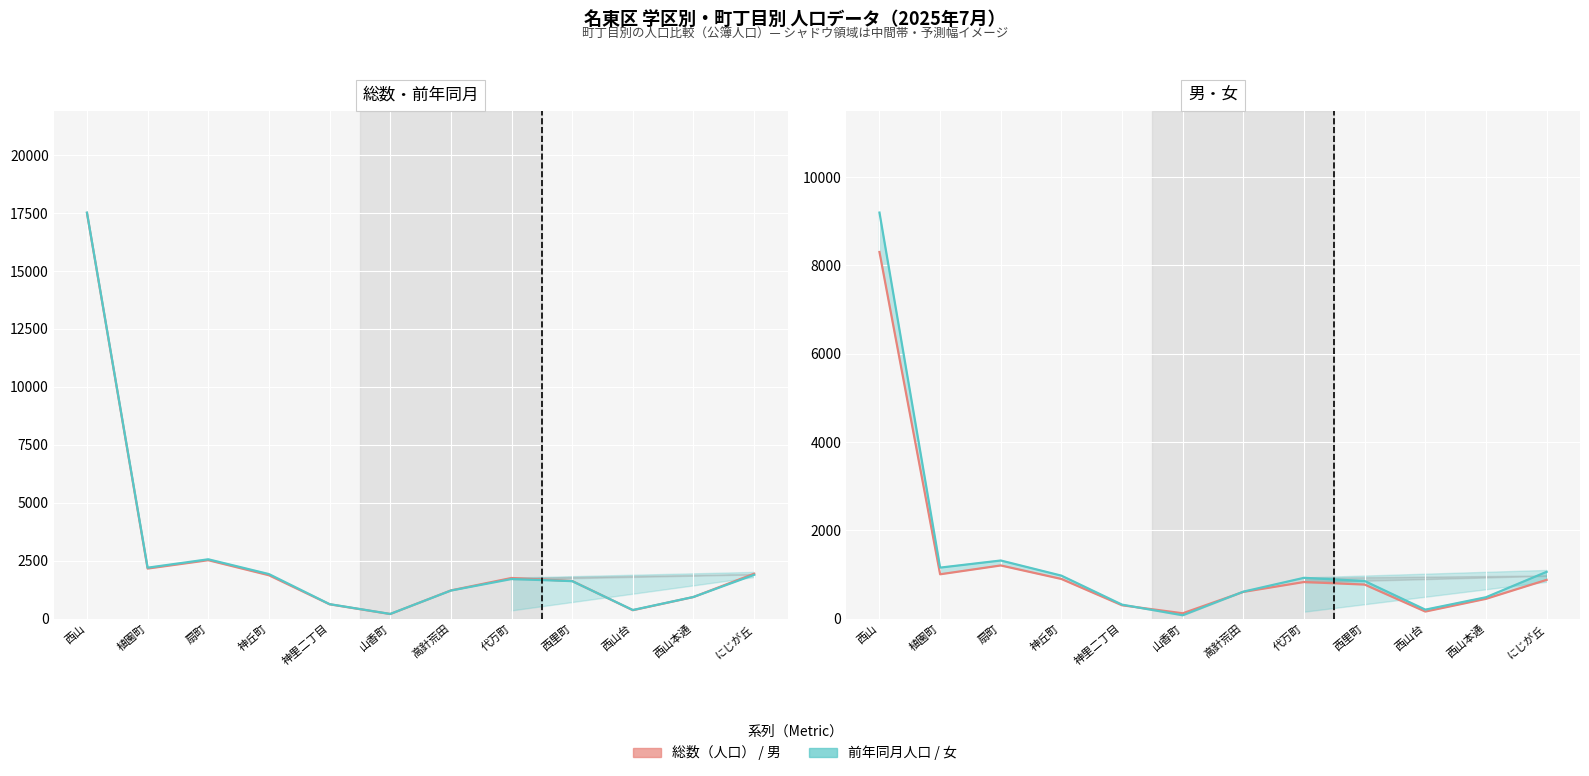

Which series changed the most between 山香町 and 西里町?

総数（人口）